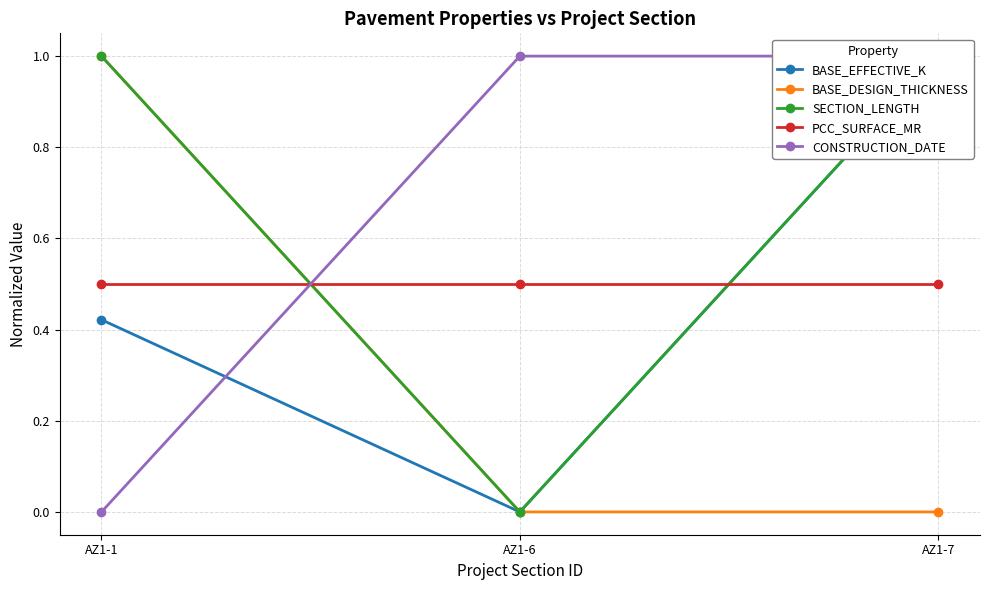

True or false: BASE_DESIGN_THICKNESS has a value of 0.0 at AZ1-7.

True